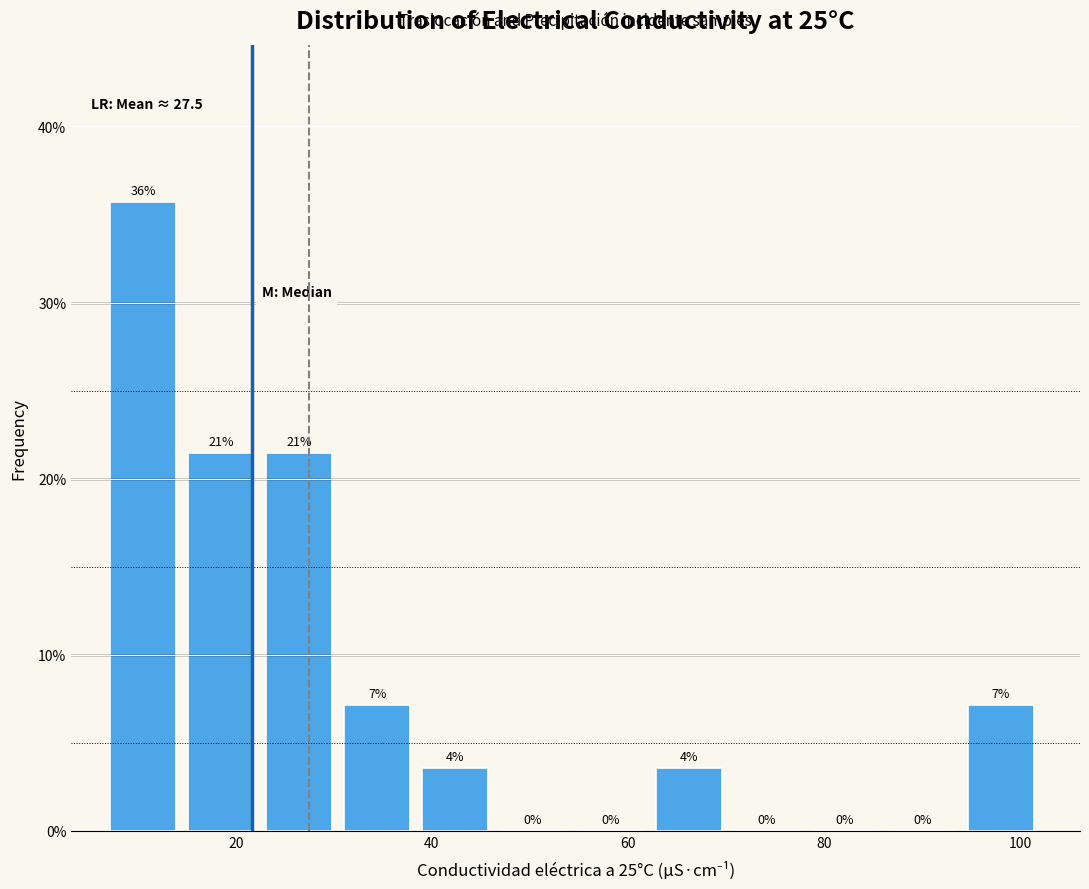

Around what value on the x-axis is the tallest bar? Give the approximate position of its centre, as read against the axis.

10